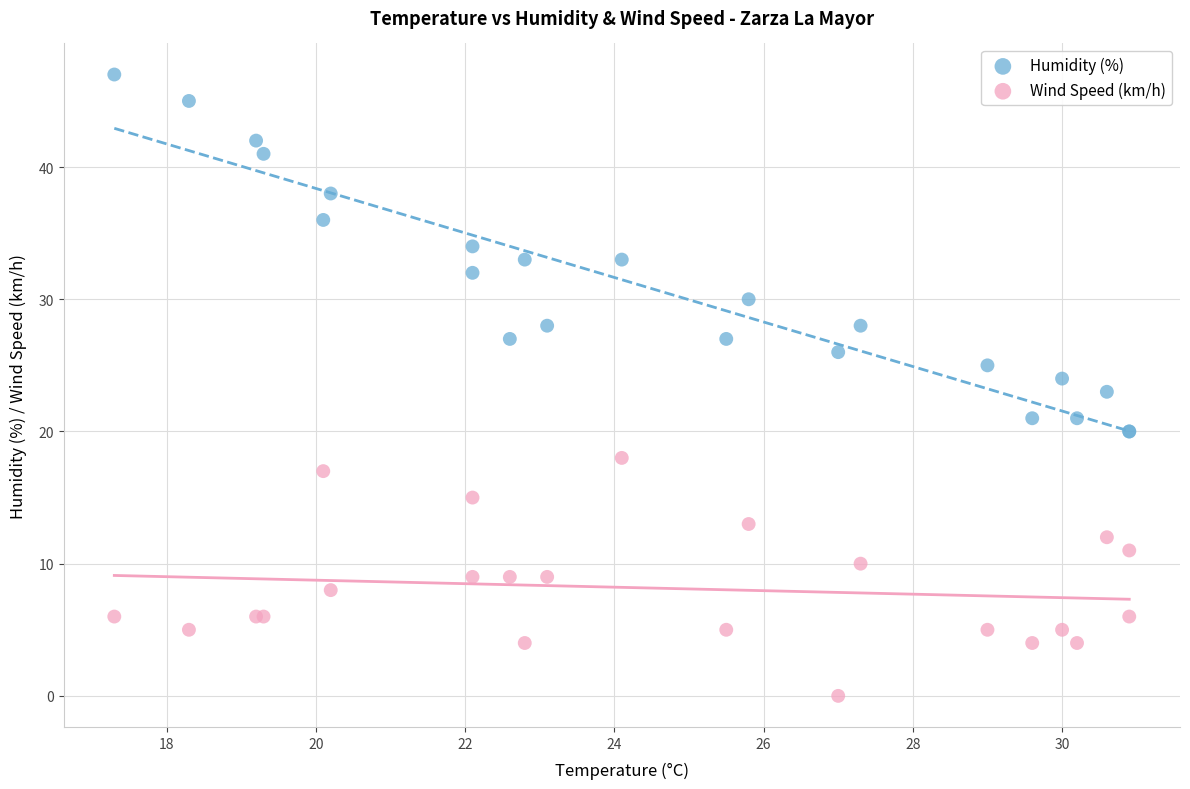

Which series reaches the minimum Y coordinate?

Wind Speed (km/h)